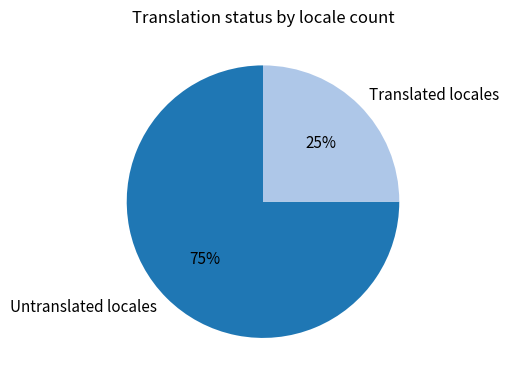

Which slice represents more than half of the pie?

Untranslated locales